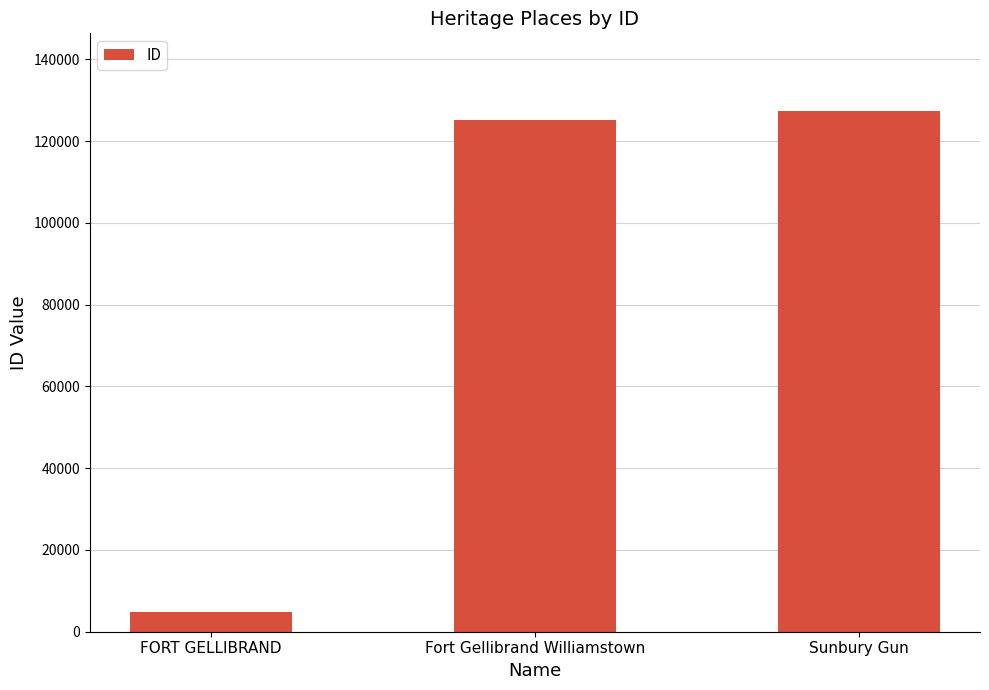

Does the chart contain stacked bars?

No